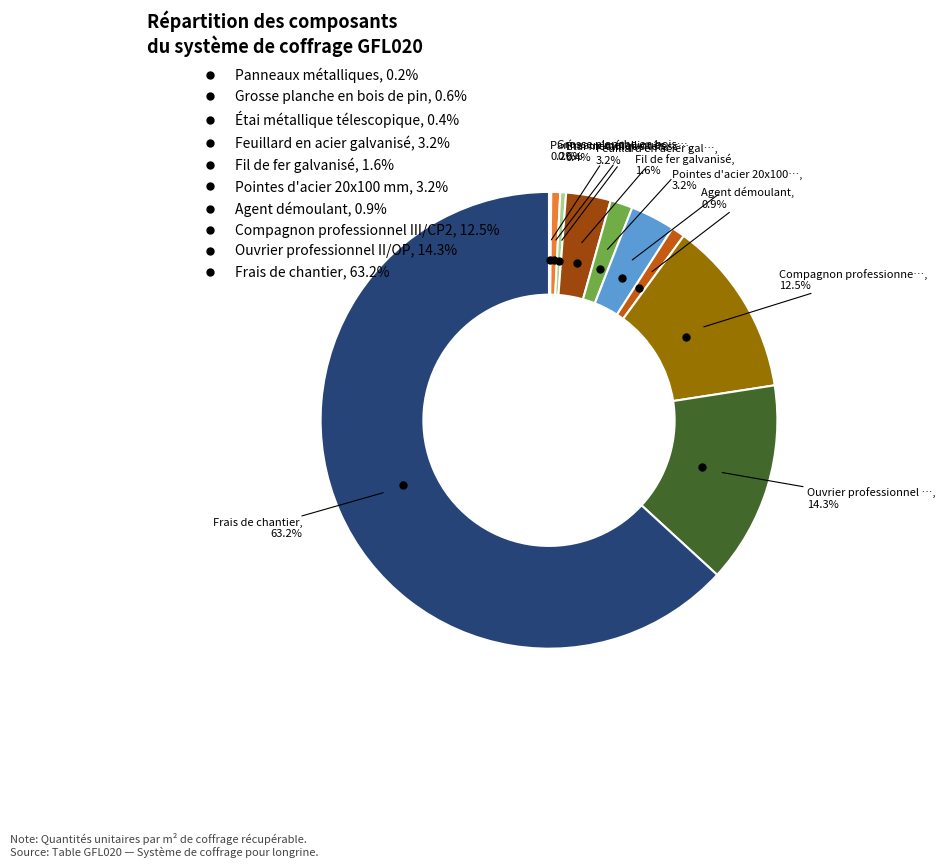

Is there any slice that represents more than half of the pie?

Yes